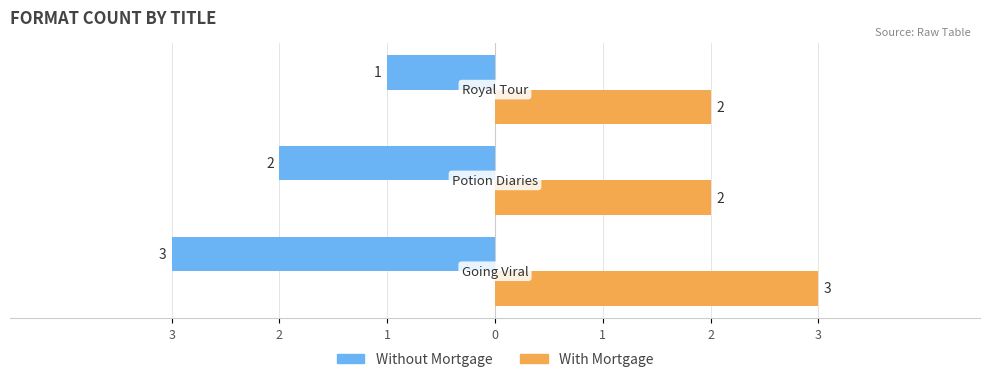

What are all the series names shown in the legend?

Without Mortgage, With Mortgage